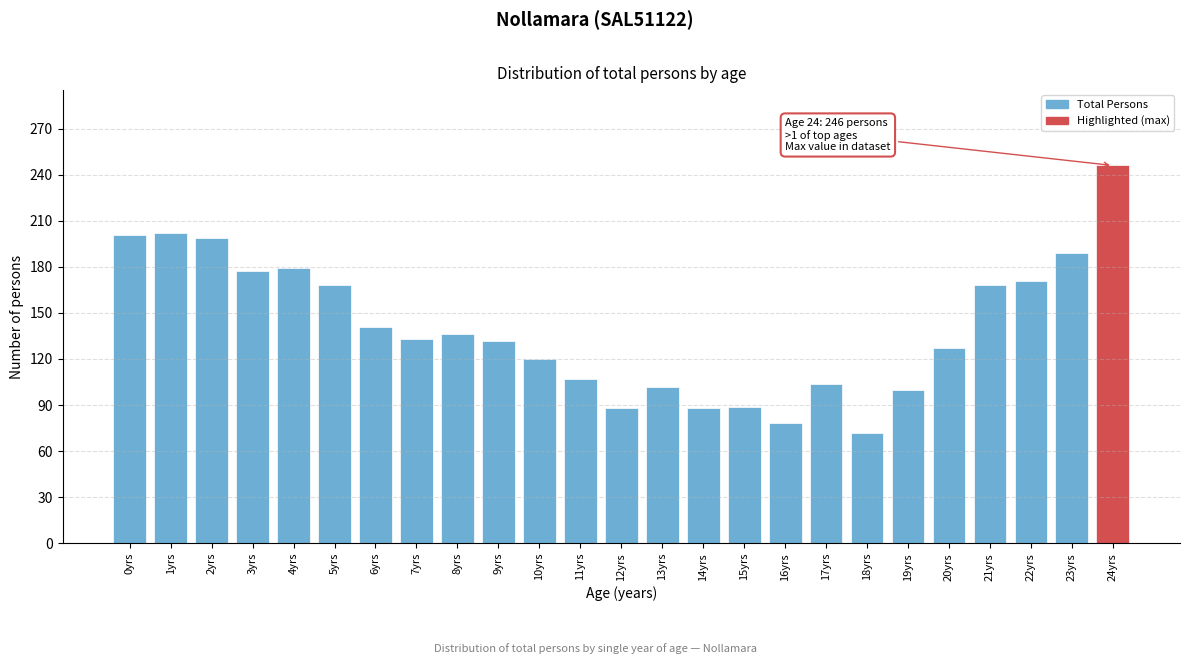

What value does the data have at 10yrs?

120